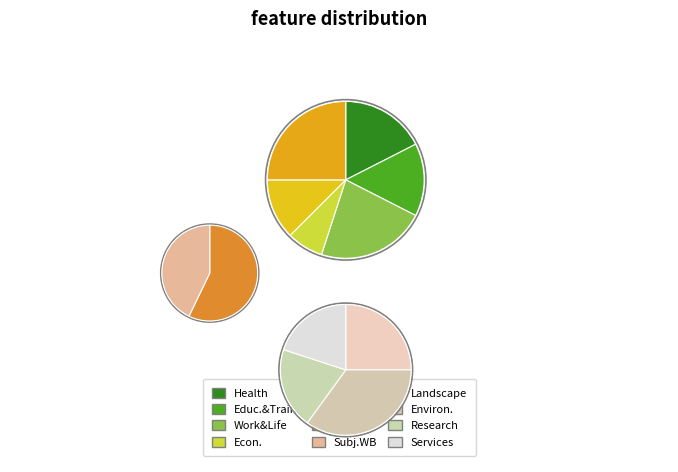

How many slices are in this pie chart?

12